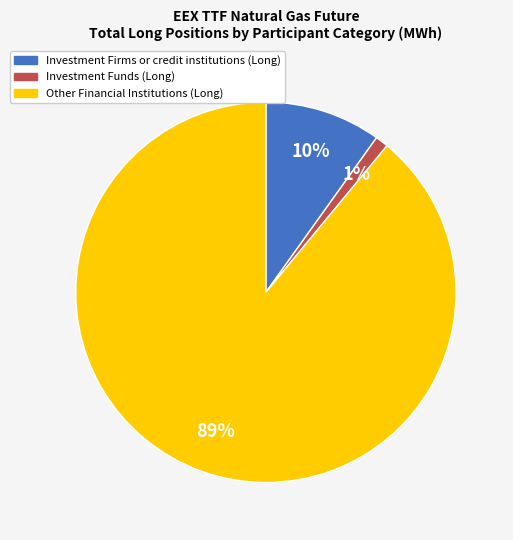

Rank the categories by value from lowest to highest.

Investment Funds (Long), Investment Firms or credit institutions (Long), Other Financial Institutions (Long)